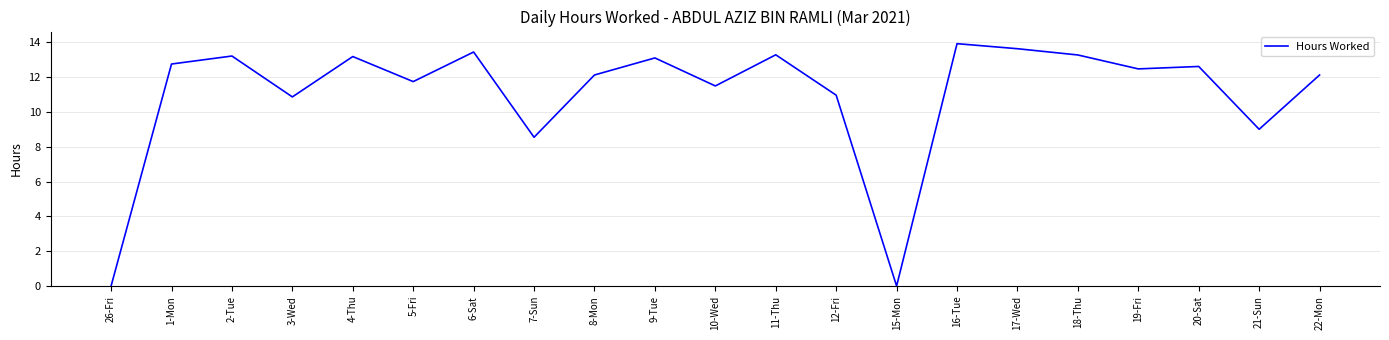

What position from the right is 6-Sat?

15